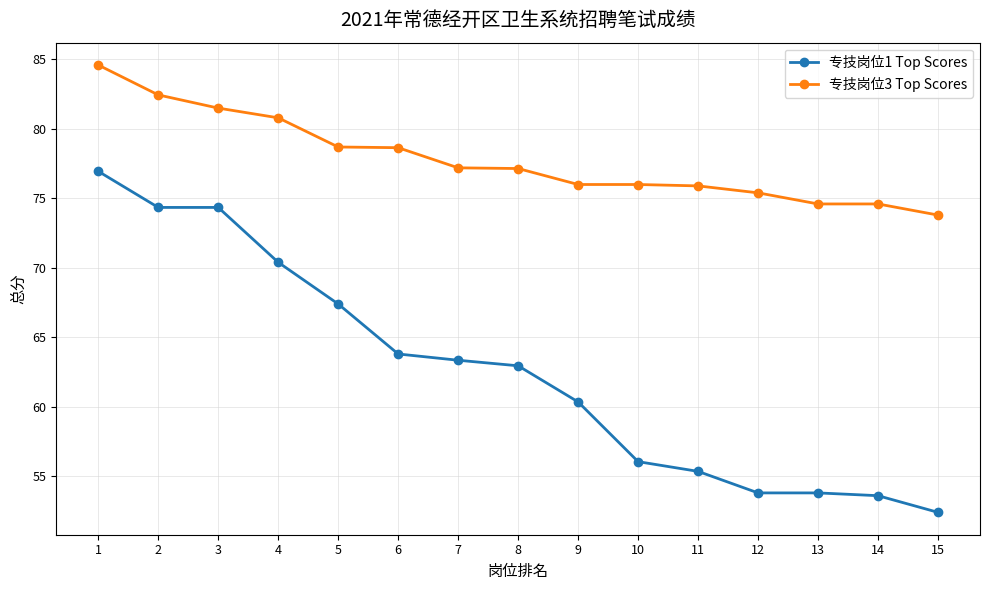

At how many categories does at least one series exceed 72?

15